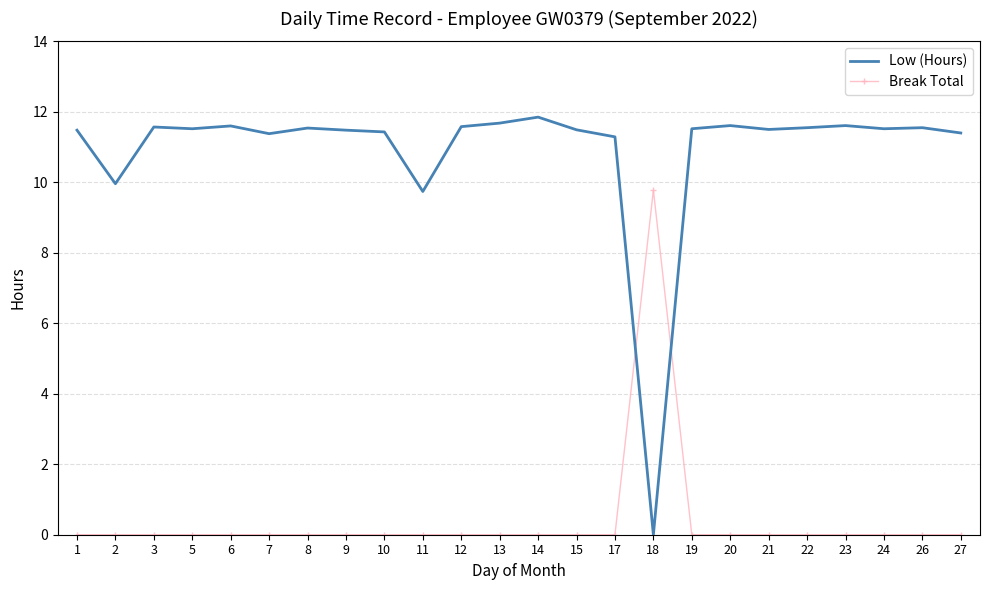

True or false: Low (Hours) and Break Total intersect in this chart.

True